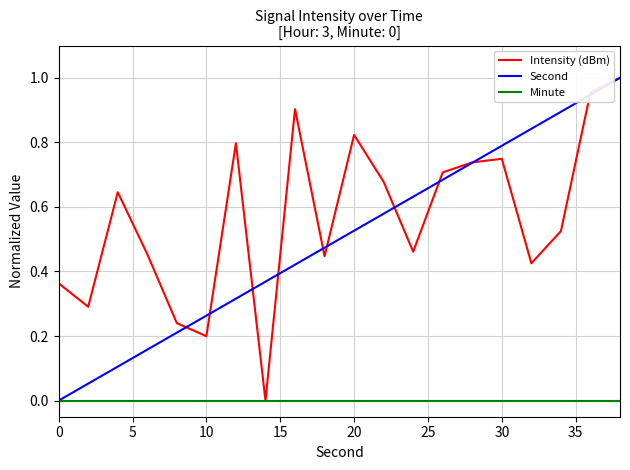

How many distinct data groups are displayed?

3